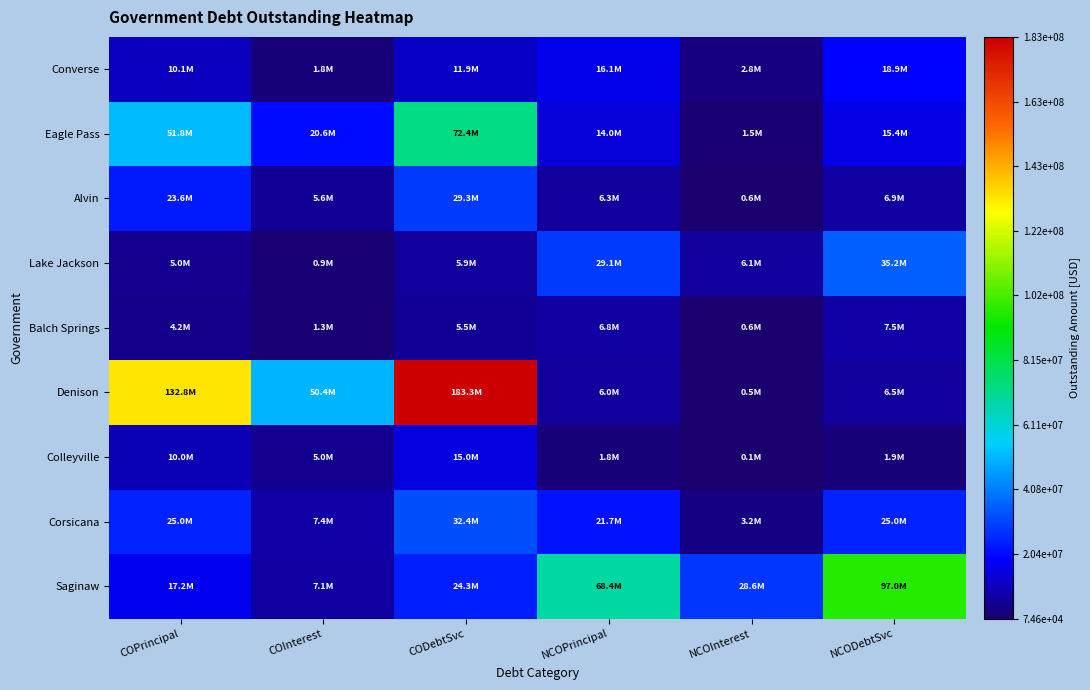

Which has a higher value, NCOPrincipal or COInterest?

NCOPrincipal